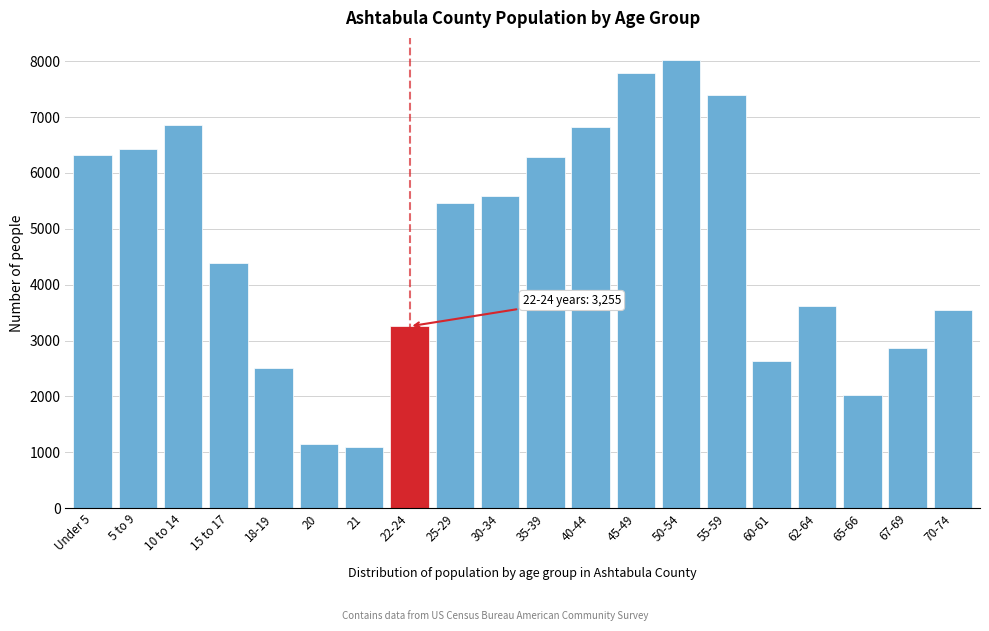

Reading left to right, what are all the values shown in this chart?

Under 5=6326	5 to 9=6428	10 to 14=6857	15 to 17=4396	18-19=2507	20=1152	21=1093	22-24=3255	25-29=5468	30-34=5584	35-39=6277	40-44=6821	45-49=7791	50-54=8016	55-59=7396	60-61=2642	62-64=3611	65-66=2022	67-69=2869	70-74=3547